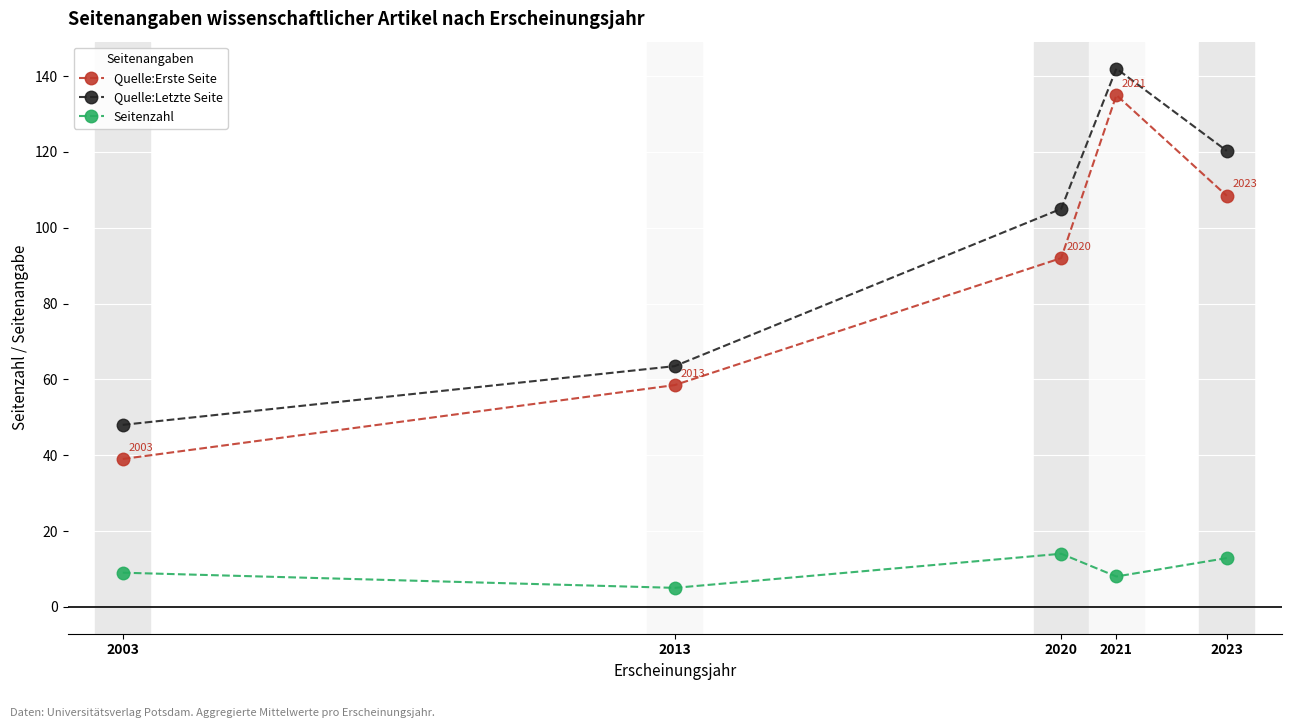

Which series changed the most between 2021 and 2023?

Quelle:Erste Seite